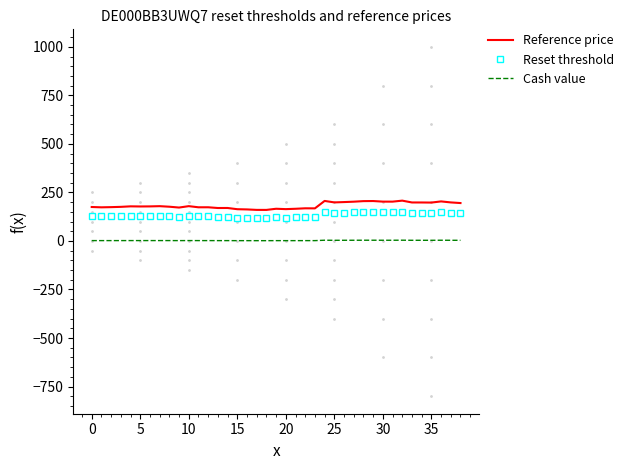

Which series has the largest range (max minus min)?

Reference price